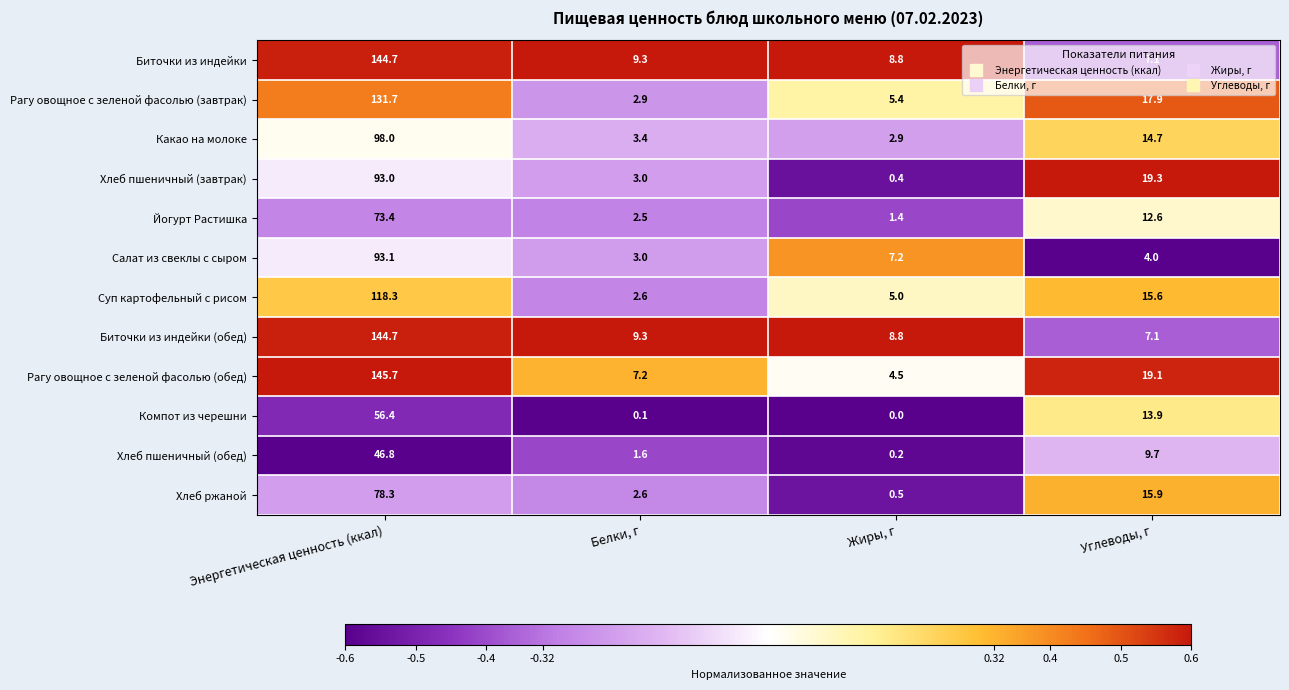

Which series has the largest total across all categories?

Рагу овощное с зеленой фасолью (обед)